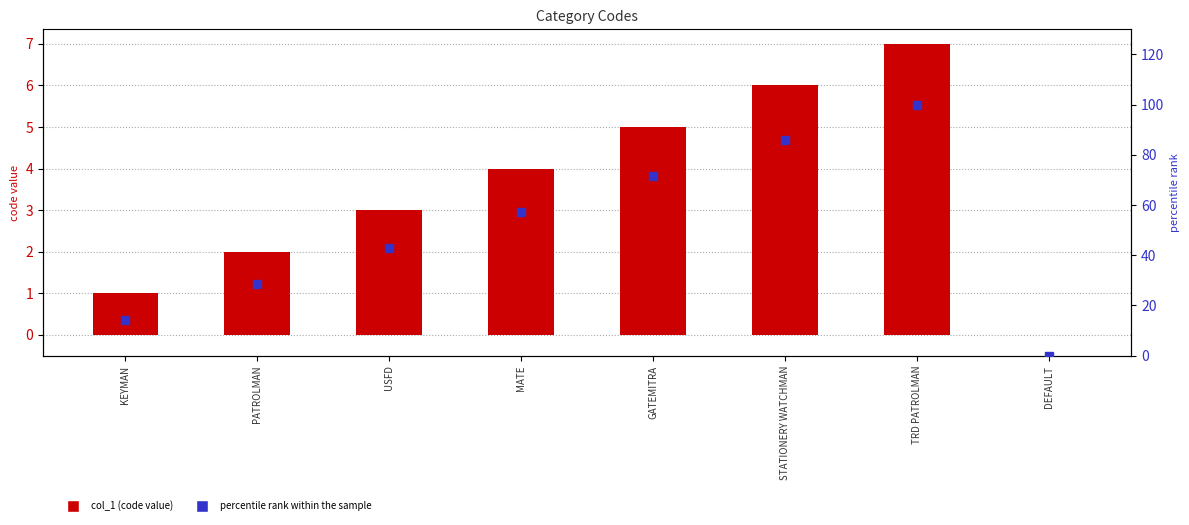

Is the value of percentile rank within the sample at KEYMAN greater than the value of col_1 at STATIONERY WATCHMAN?

Yes